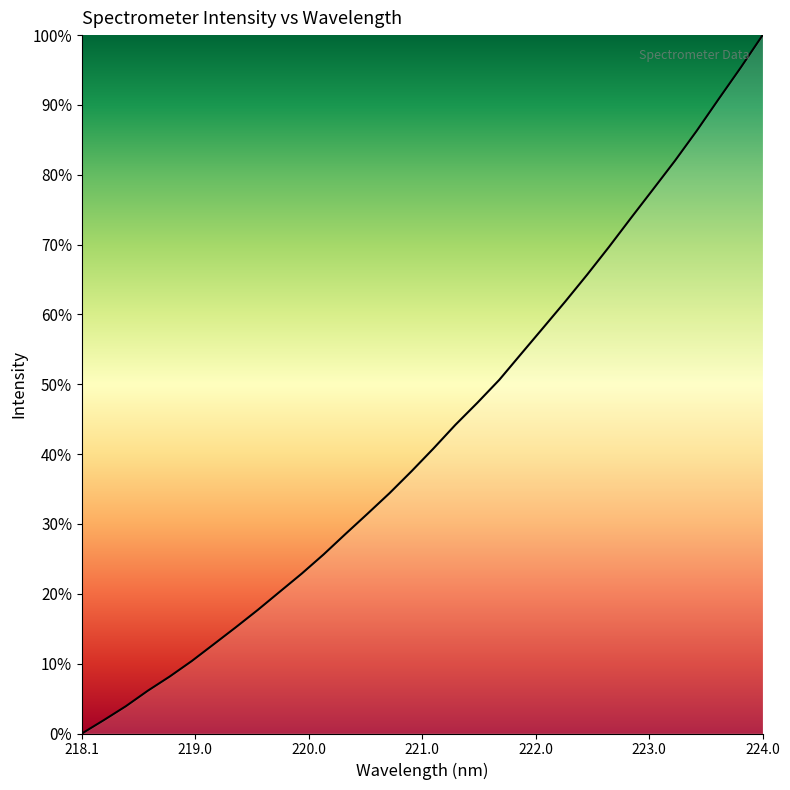

What is the greatest value displayed?

100.0